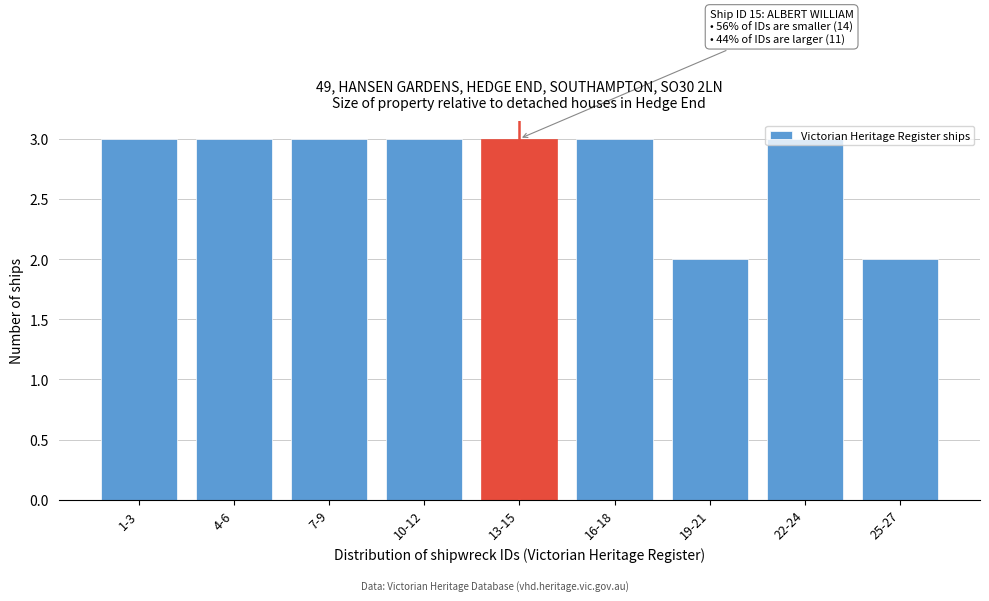

What is the average value?

3